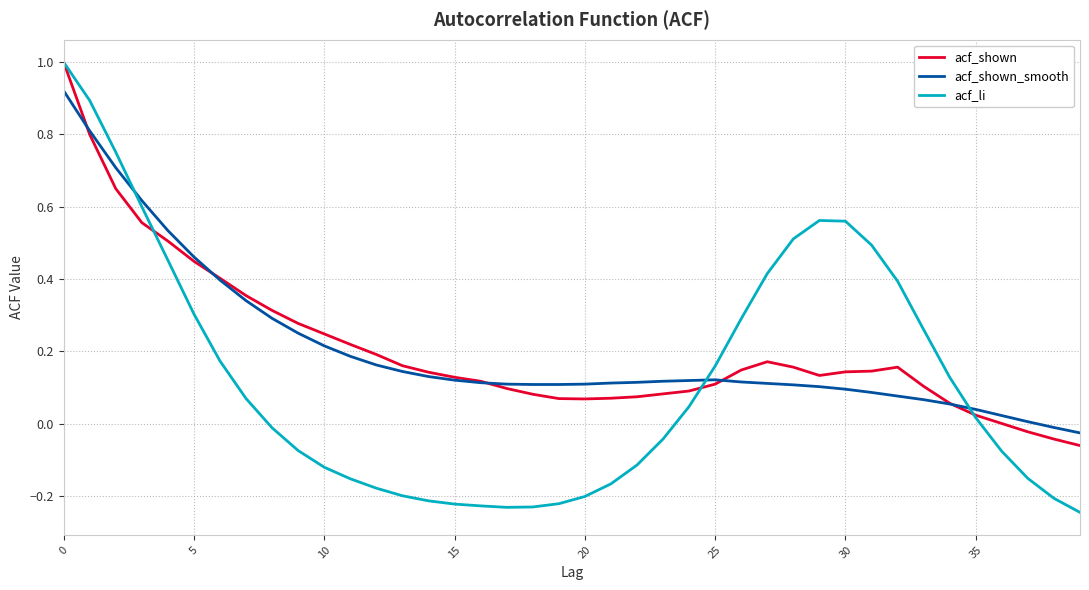

Which series has the largest range (max minus min)?

acf_li